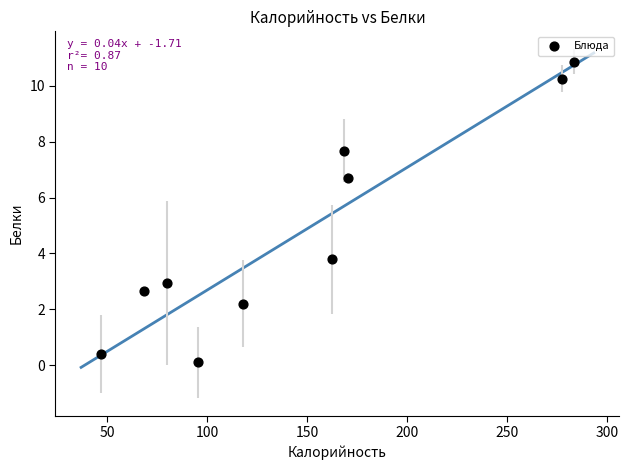

What Y value in the scatter plot is closest to 5?

3.8